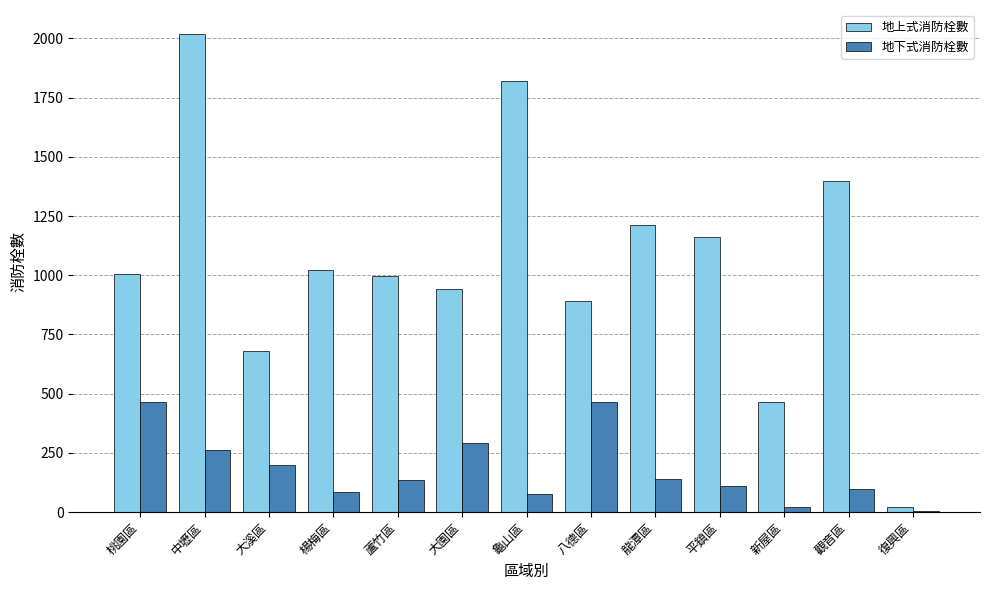

Between 平鎮區 and 復興區, which series saw the biggest shift?

地上式消防栓數